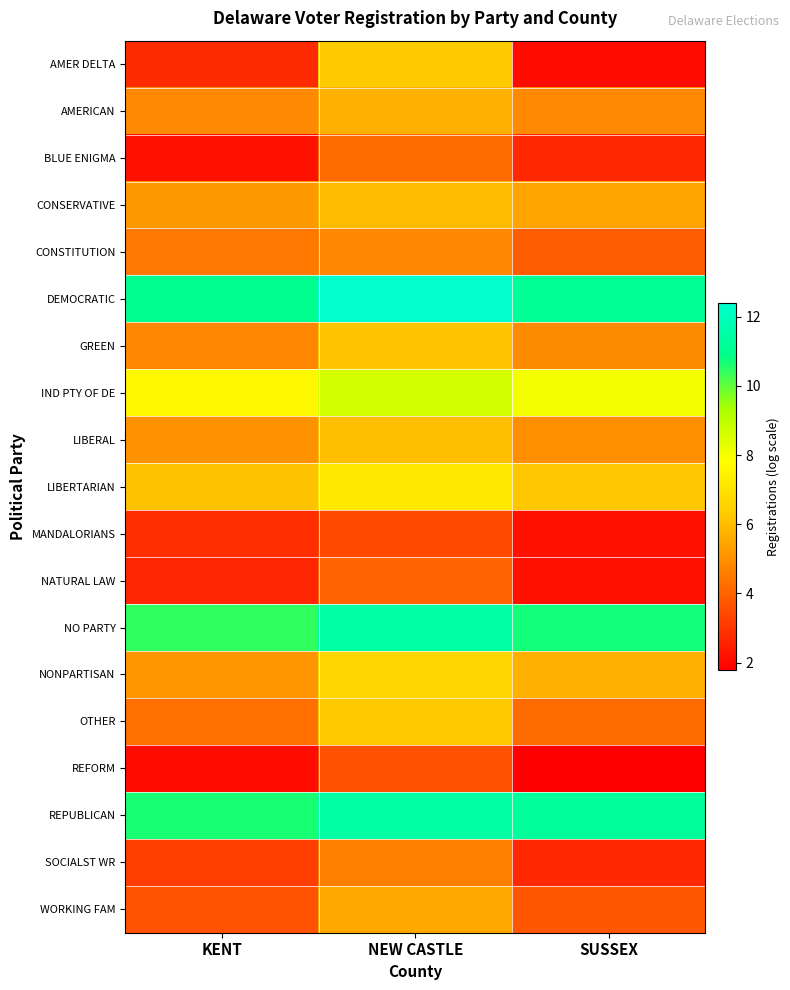

Count the number of data series in this chart.

19